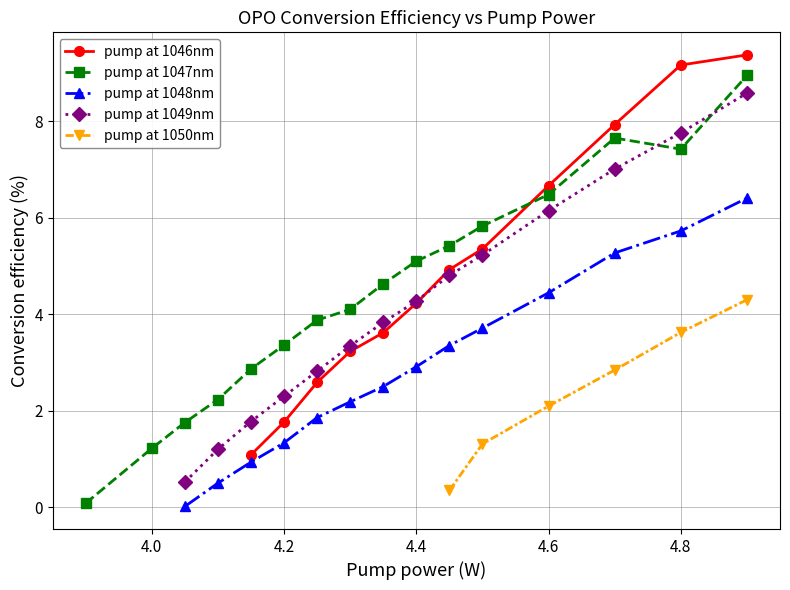

True or false: pump at 1048nm and pump at 1049nm intersect in this chart.

False